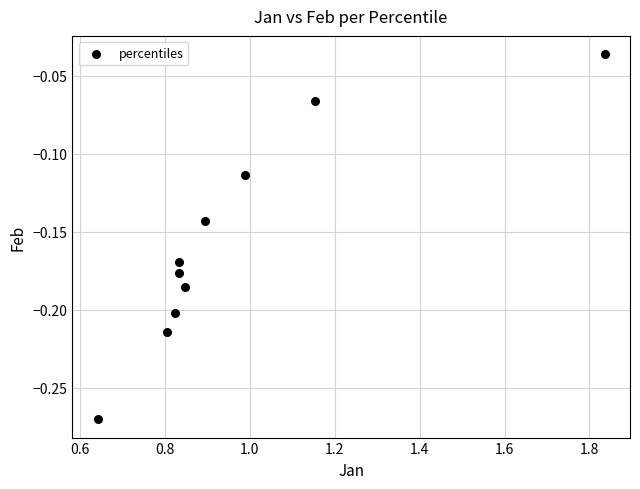

What is the range of X values (max minus min)?

1.2